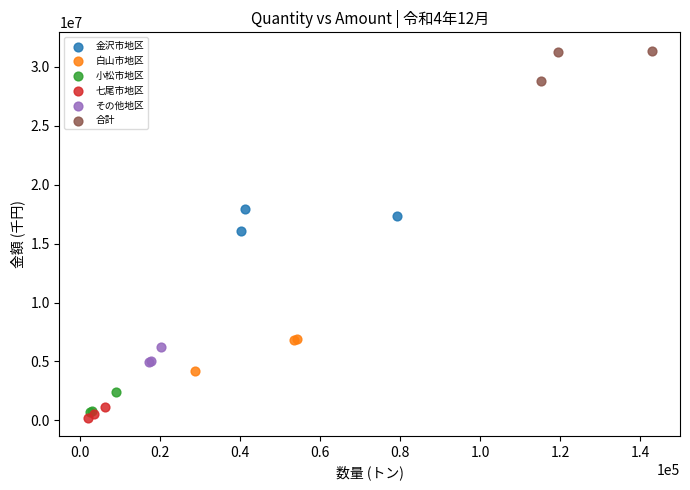

Which series reaches the maximum Y coordinate?

合計